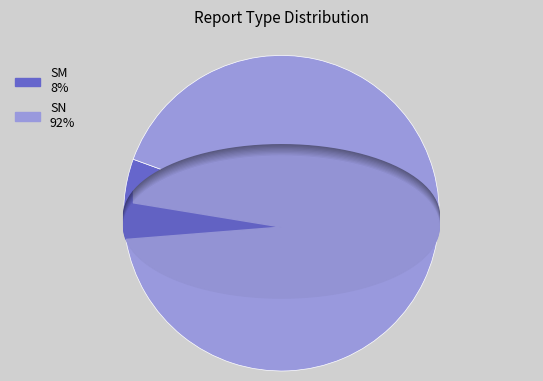

Do SM and SN together represent more than half of the pie?

Yes